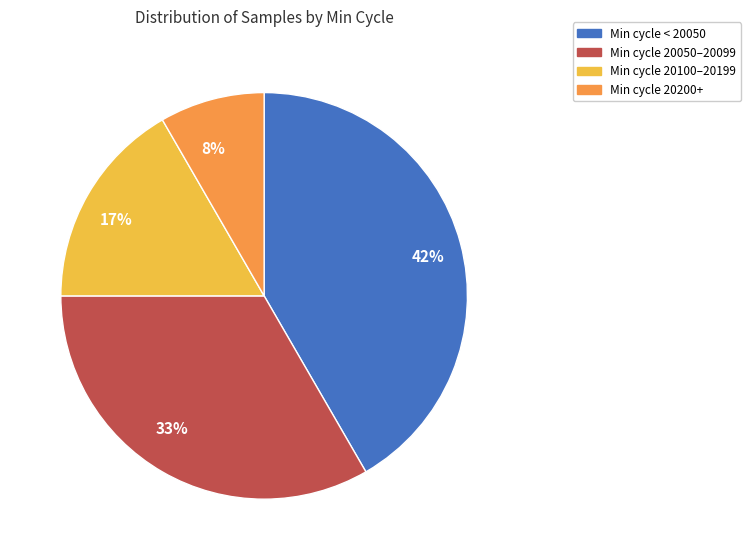

To the nearest percent, what is the average slice percentage?

25%